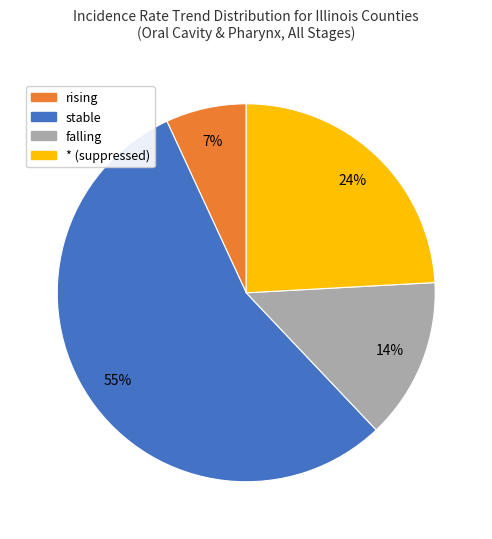

Is it true that * (suppressed) is 24% of the pie?

True